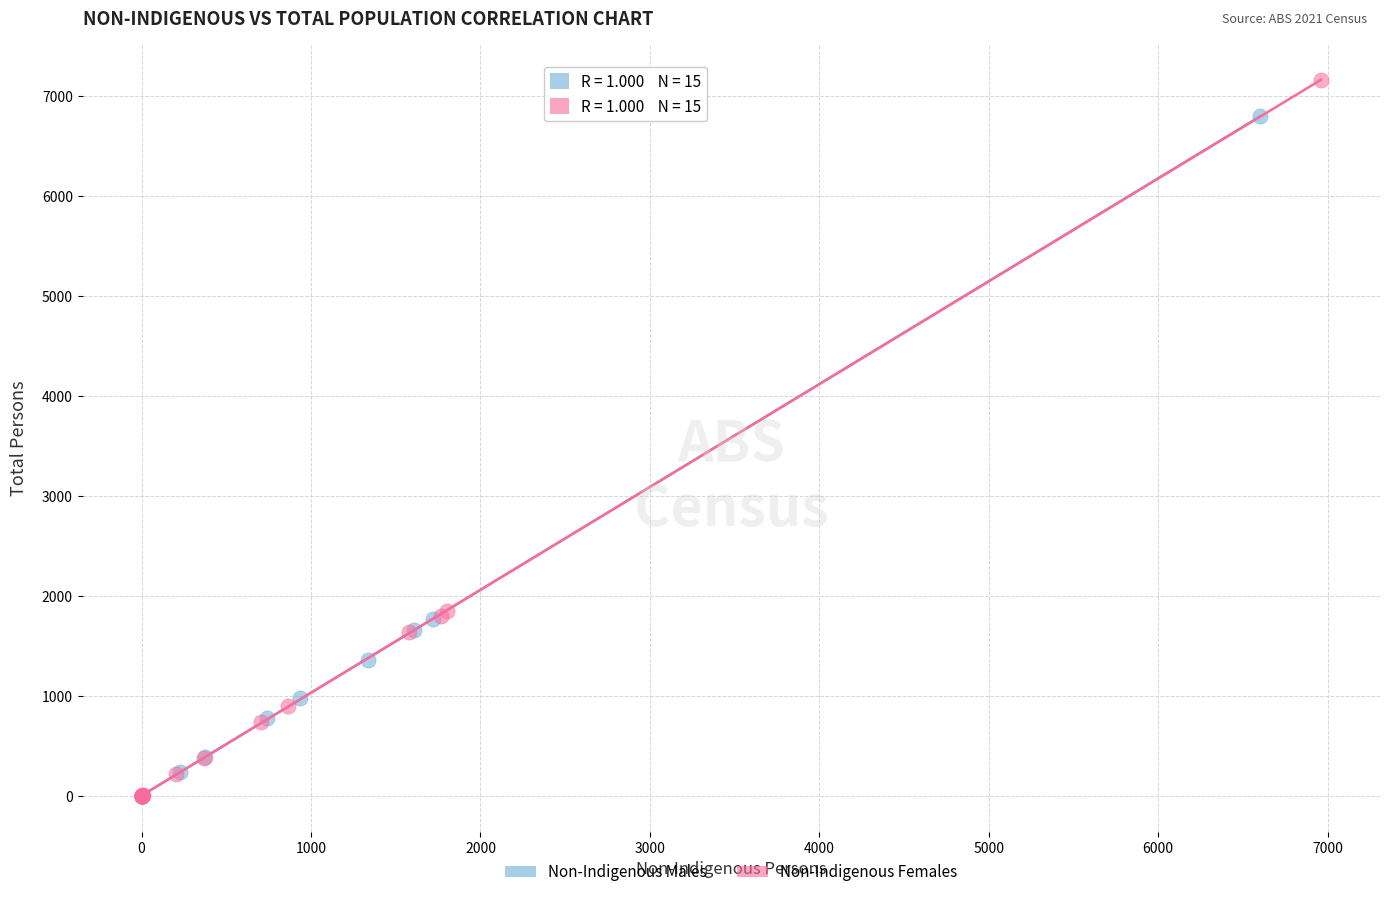

Which series reaches the maximum Y coordinate?

Non-Indigenous Females